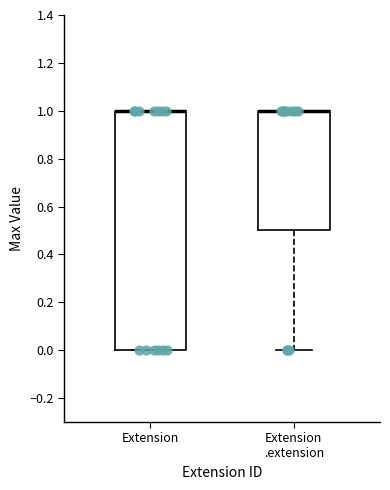

Reading left to right, transcribe this box plot: for each box, give where its median line is, the range the box spans, and where its two whiskers end, as read against the y-axis. The values are not printed on the chart, so give them approximately, as read against the axis.

Extension: median 1.0 (drawn on the box's upper edge), box 0.0 to 1.0, whiskers 0.0 to 1.0
Extension .extension: median 1.0 (drawn on the box's upper edge), box 0.5 to 1.0, whiskers 0.0 to 1.0